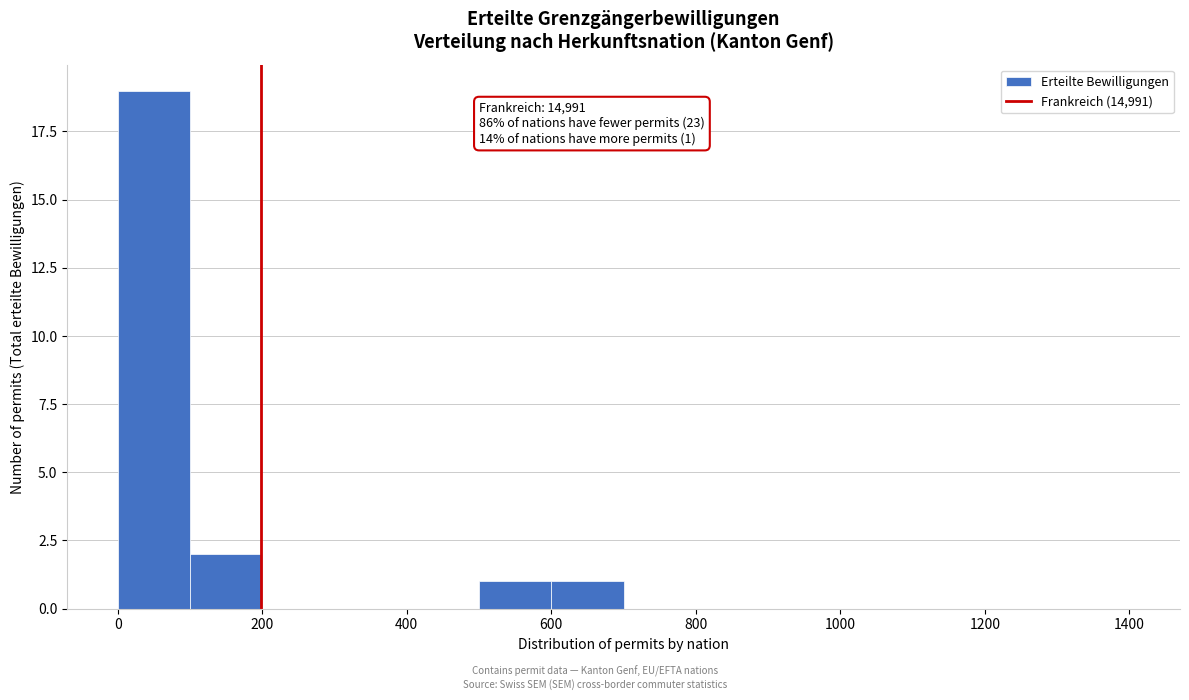

Over which range of the x-axis is the bar tallest?

0 to 100